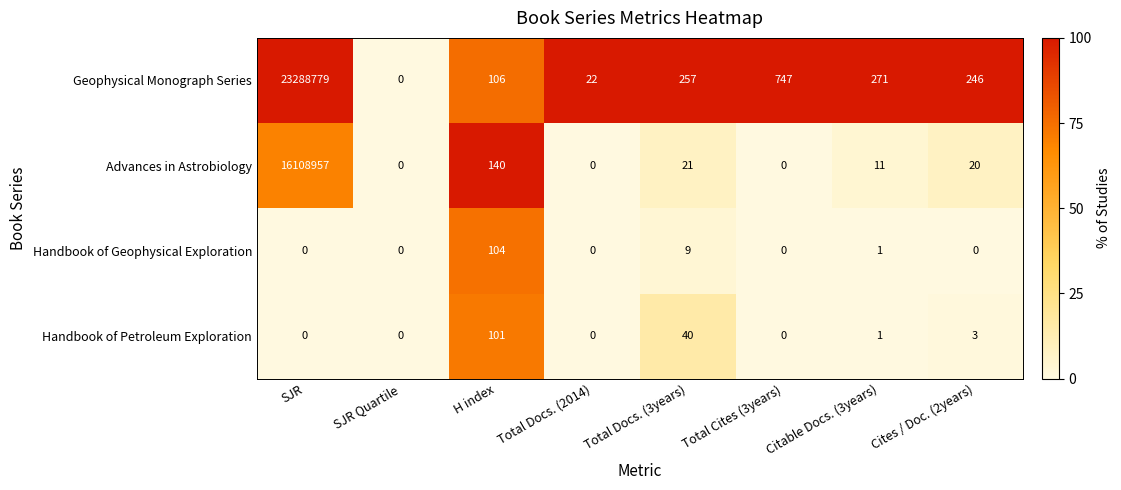

Between Citable Docs. (3years) and Cites / Doc. (2years), which series saw the biggest shift?

Geophysical Monograph Series